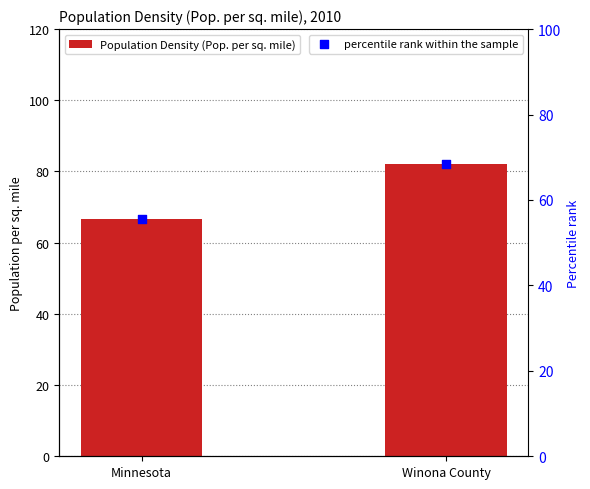

At how many categories does at least one series exceed 66?

2